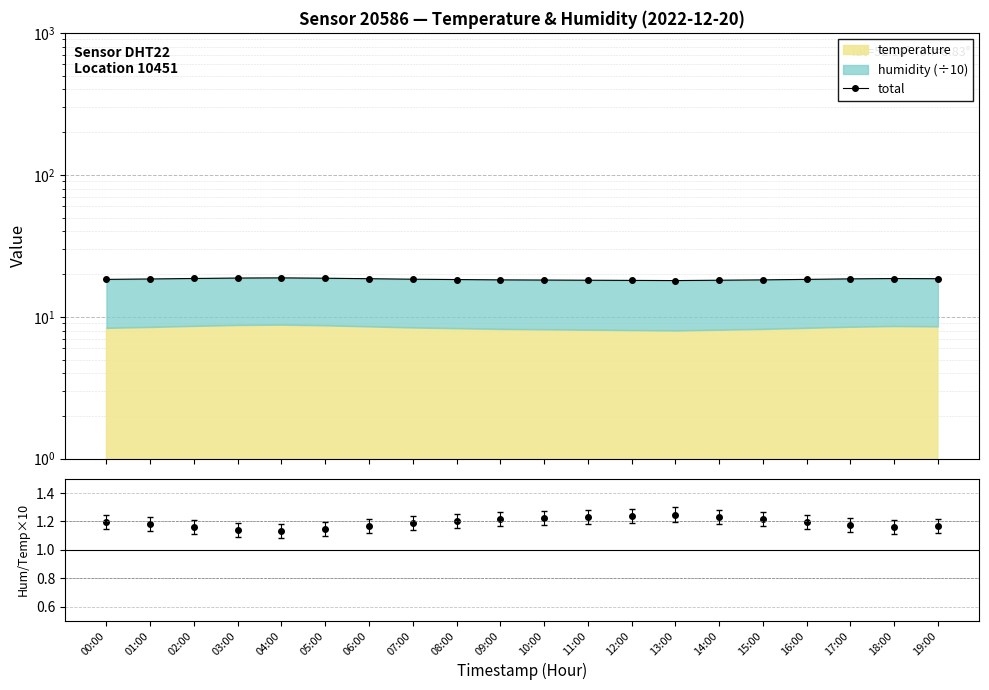

Where is the first local minimum for total?

13:00